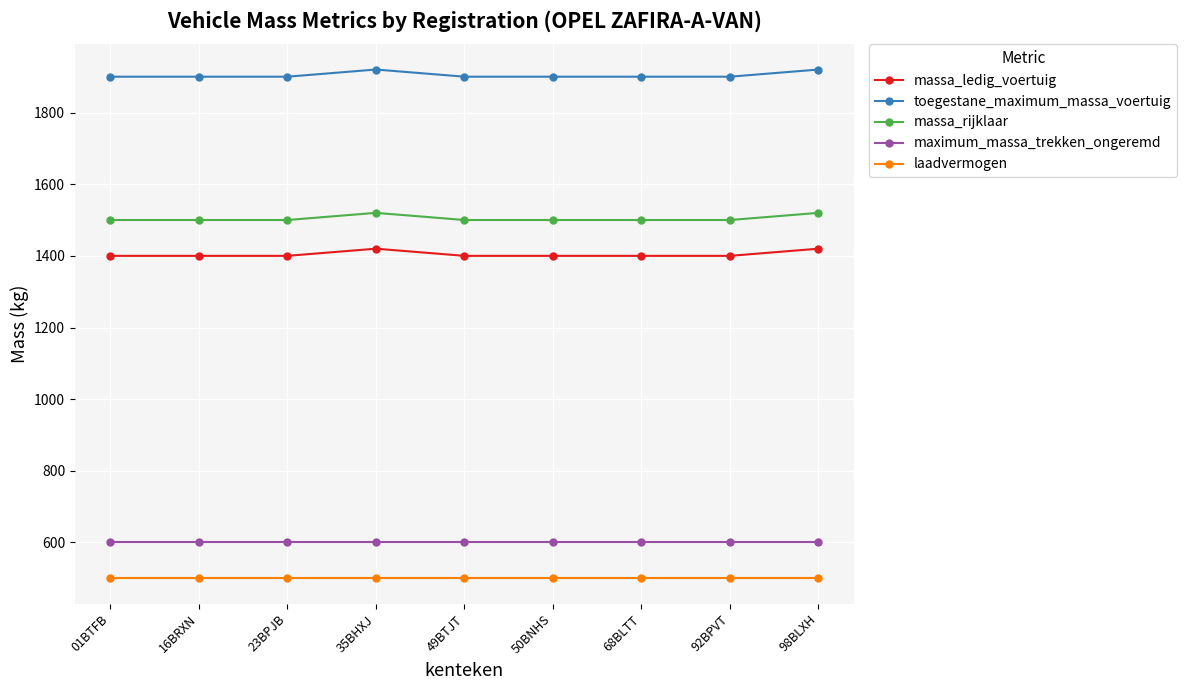

What is the smallest value displayed?

500